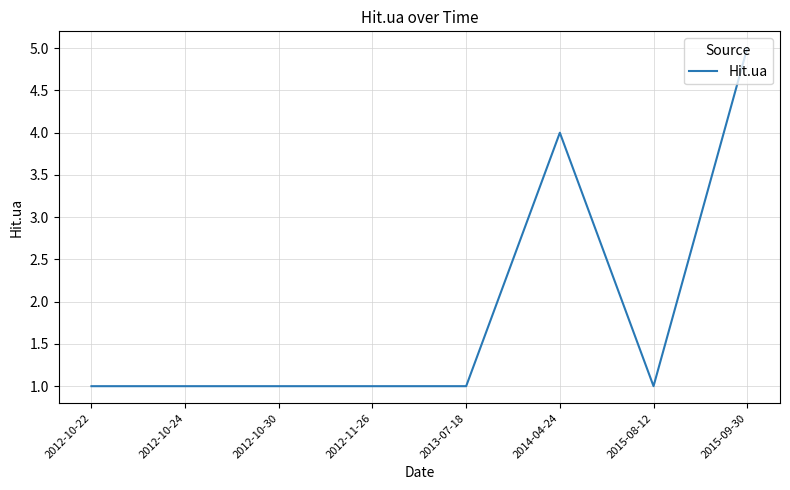

The chart shows a value of 1 at 2012-10-22. True or false?

True